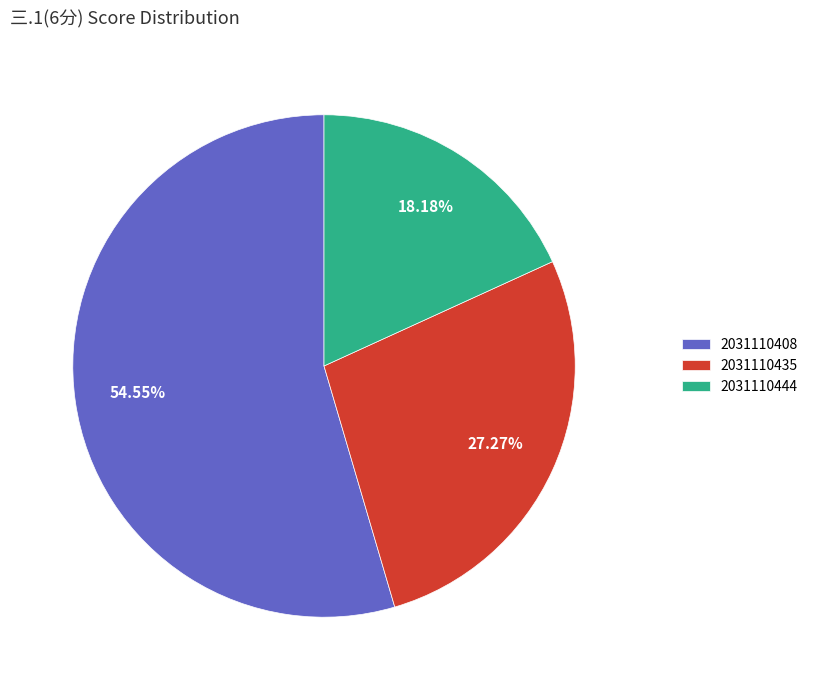

What is the smallest slice in the pie chart?

2031110444